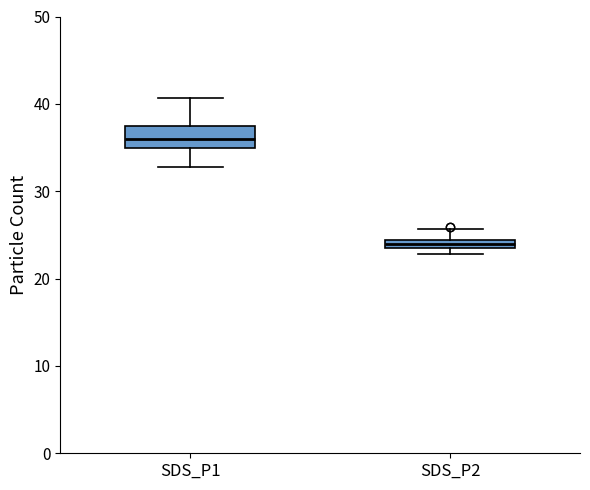

Comparing the boxes themselves (not the whiskers), which one is the tallest?

SDS_P1